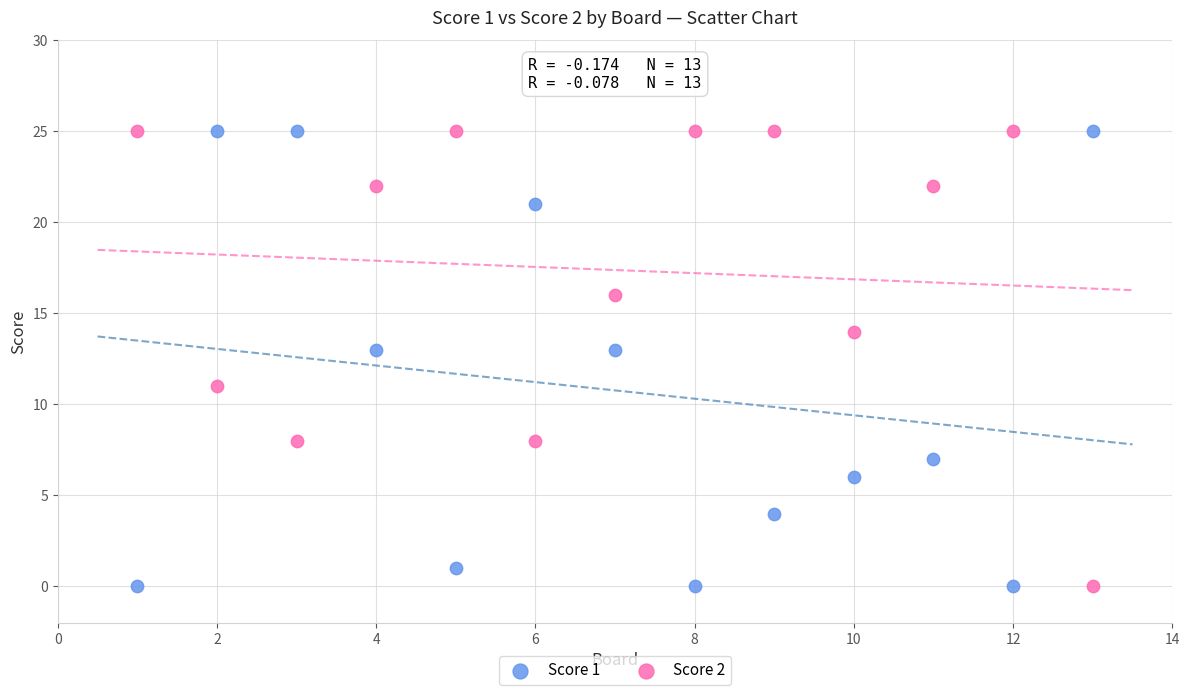

What is the X range (max minus min) for the scatter plot?

12